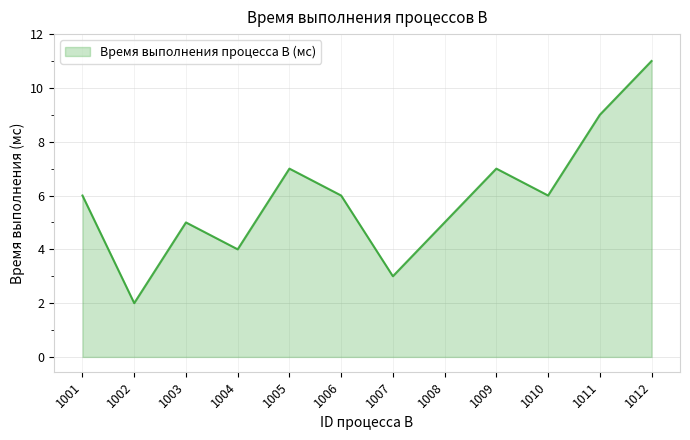

Between 1007 and 1011, which is larger?

1011